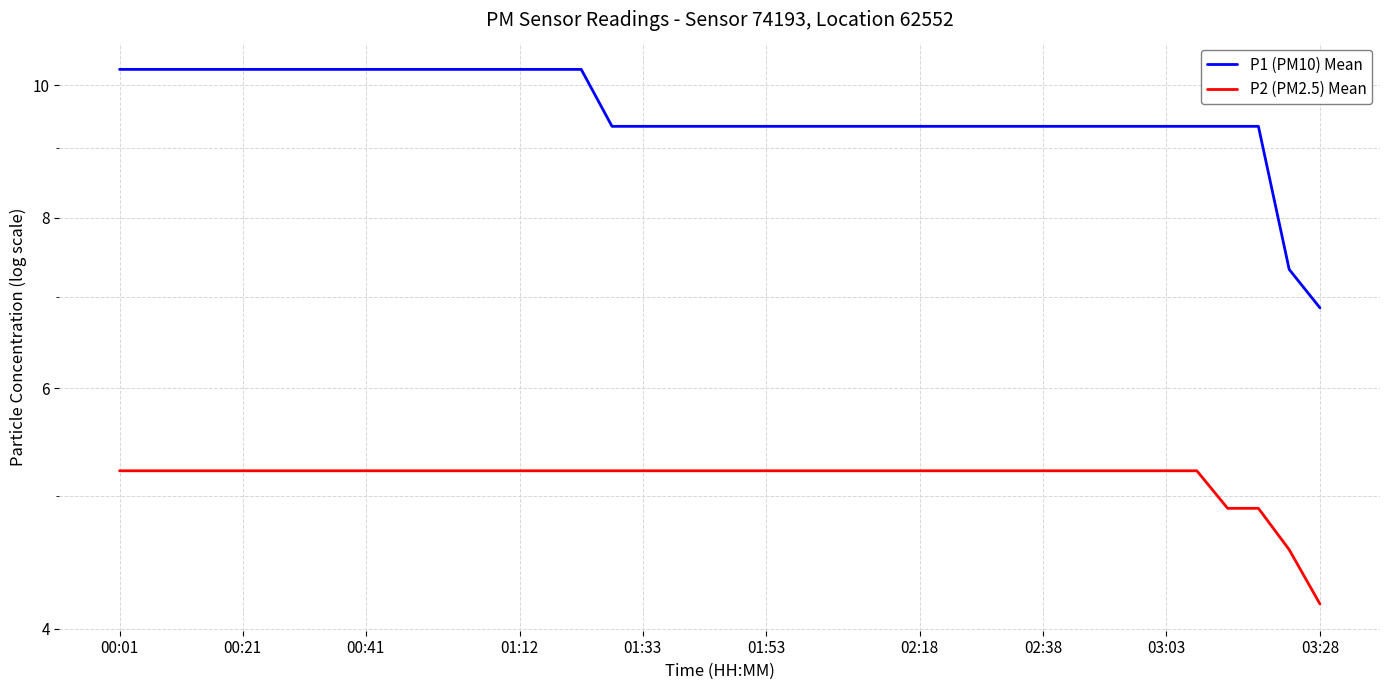

What is the label of the 8th point from the left?

02:38